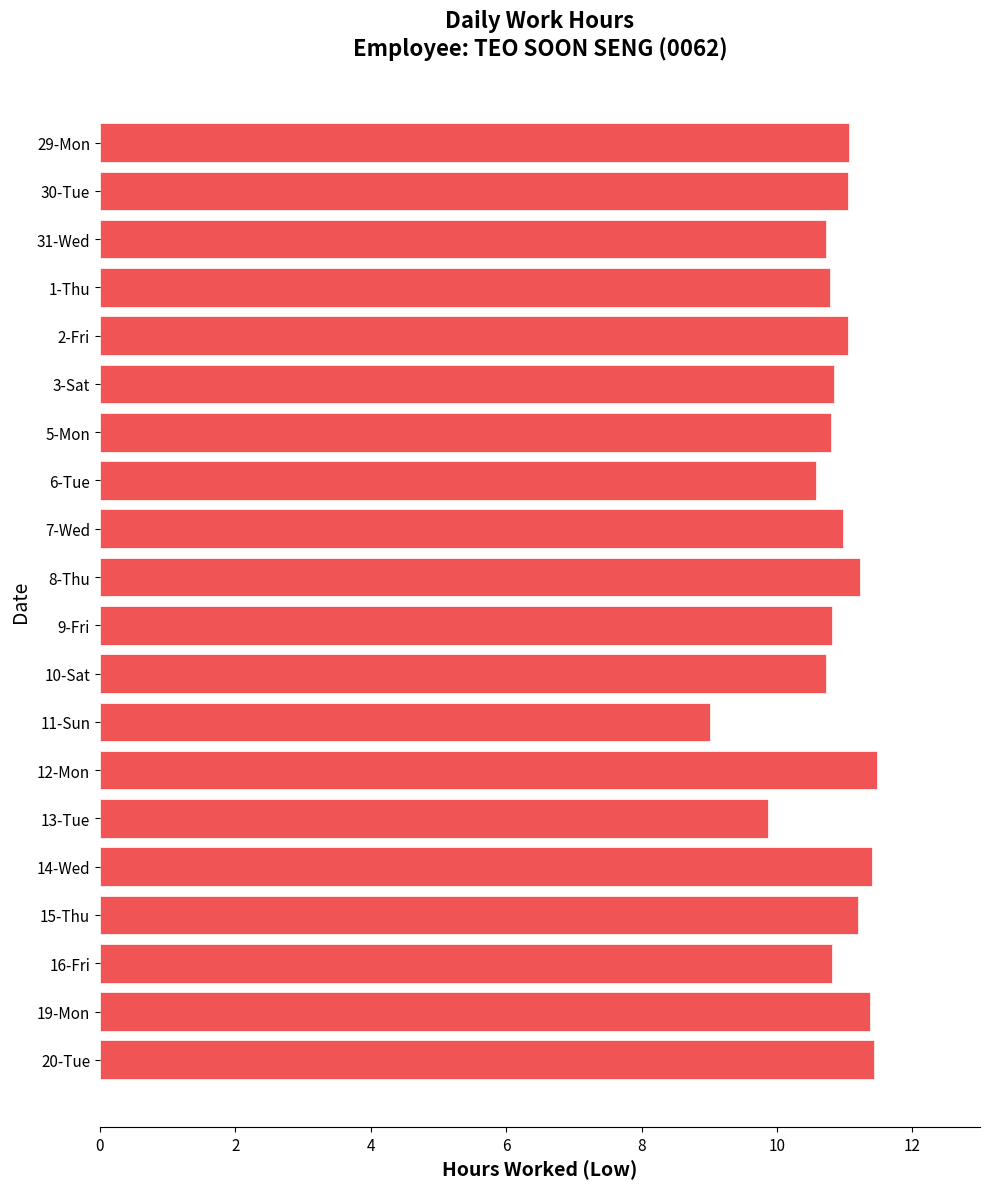

The chart shows a value of 3.1 at 8-Thu. True or false?

False